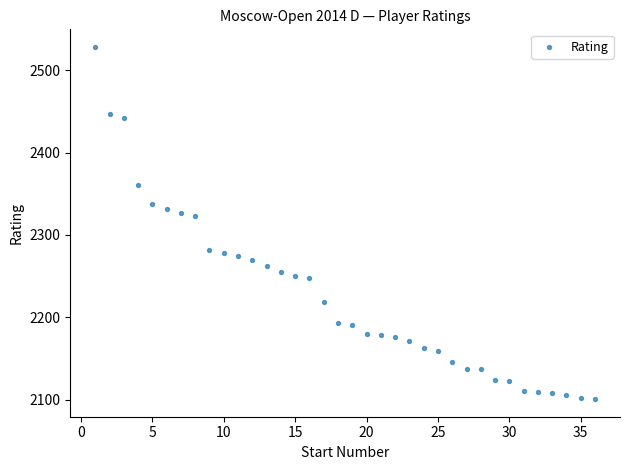

What is the range of Y values (max minus min)?

427